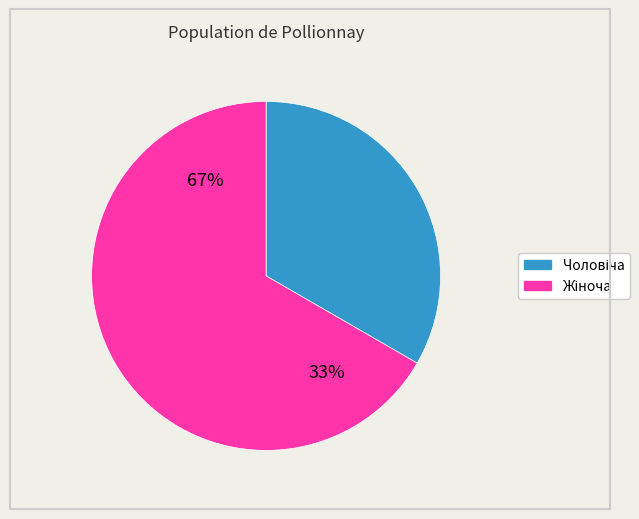

Rank the categories by value from lowest to highest.

Чоловіча, Жіноча